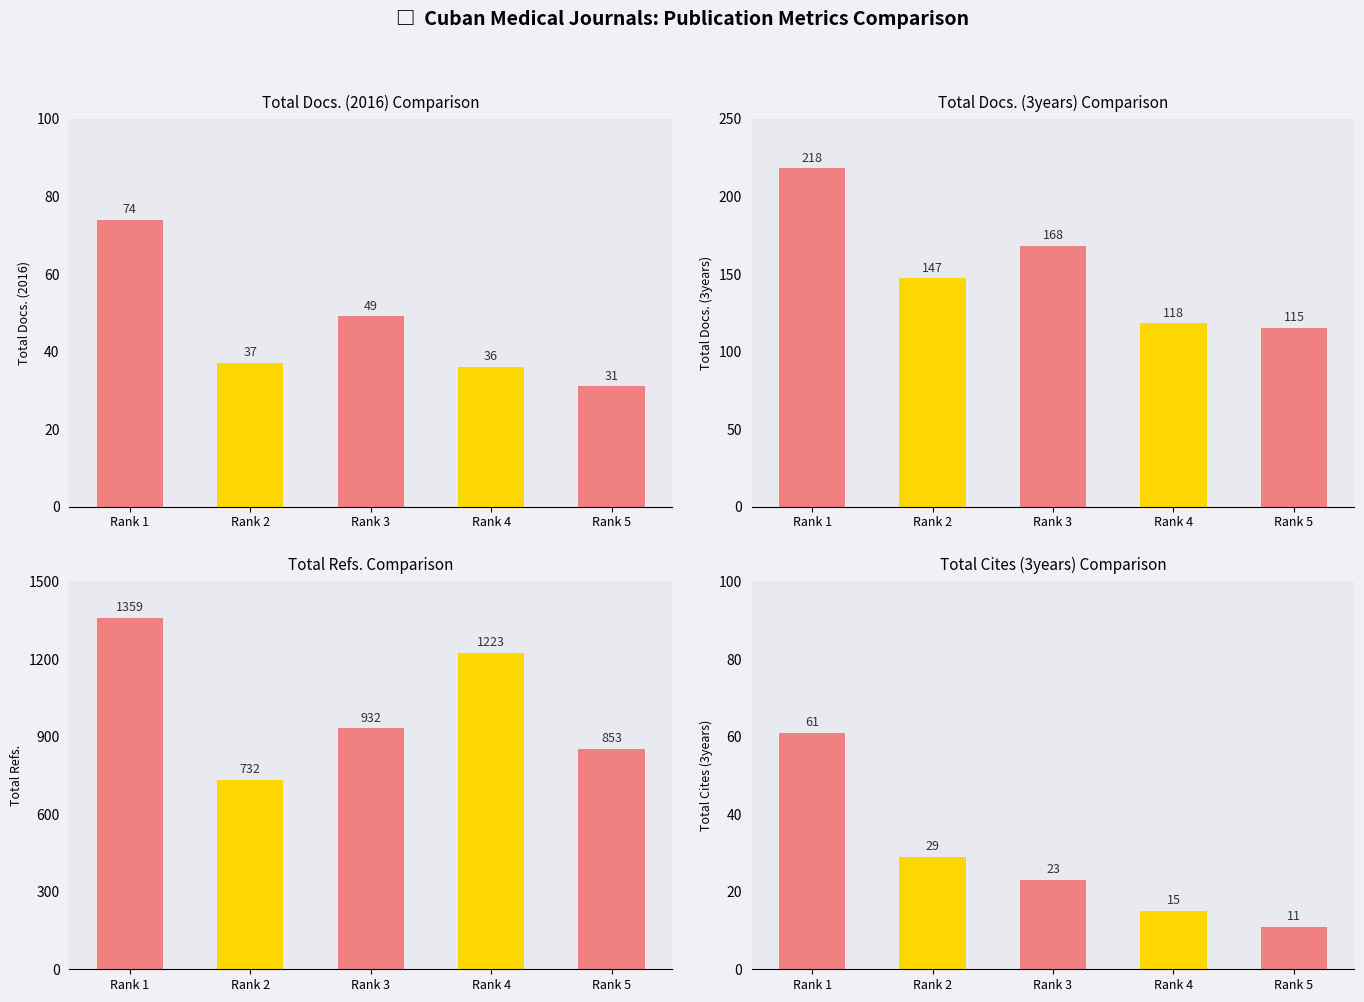

What is the difference between the Total Docs. (2016) values at Rank 4 and Rank 2?

1